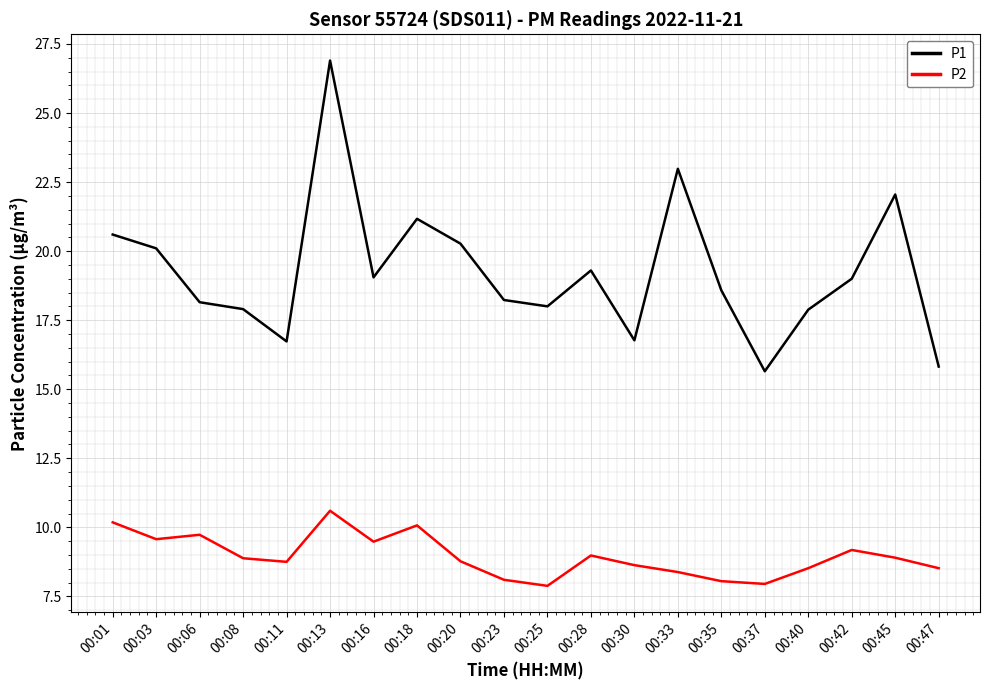

What is the difference between the maximum and minimum values in the P2 series?

2.7